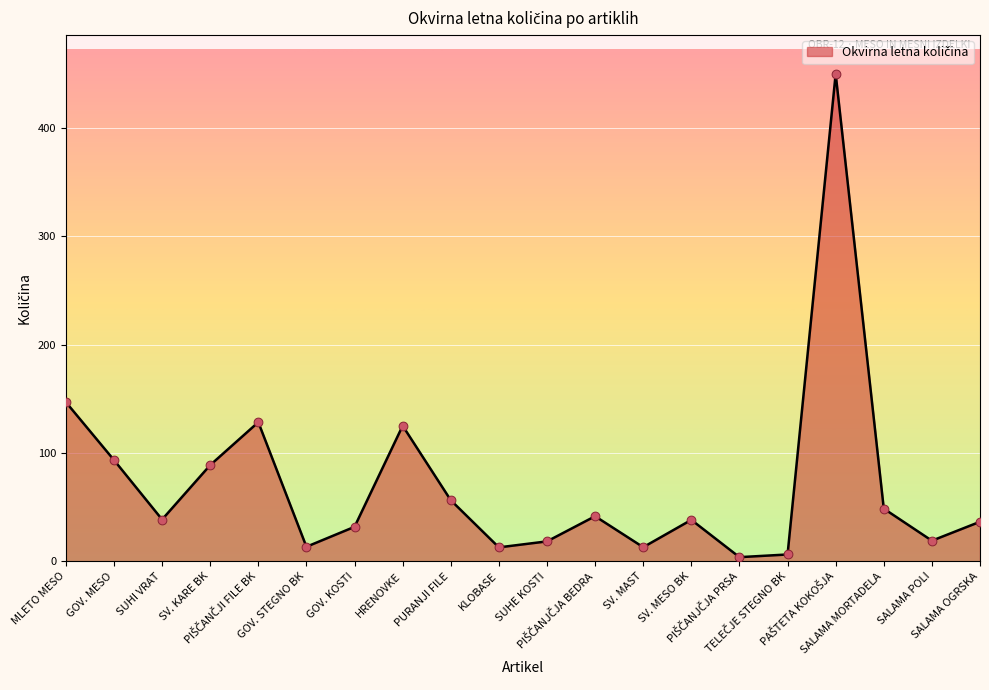

Which has a higher value, GOV. MESO or SUHI VRAT?

GOV. MESO